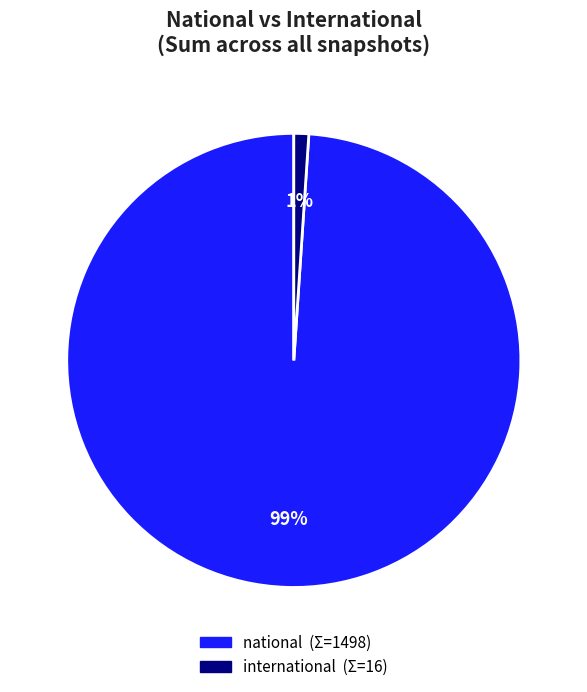

Is there any slice that represents more than half of the pie?

Yes